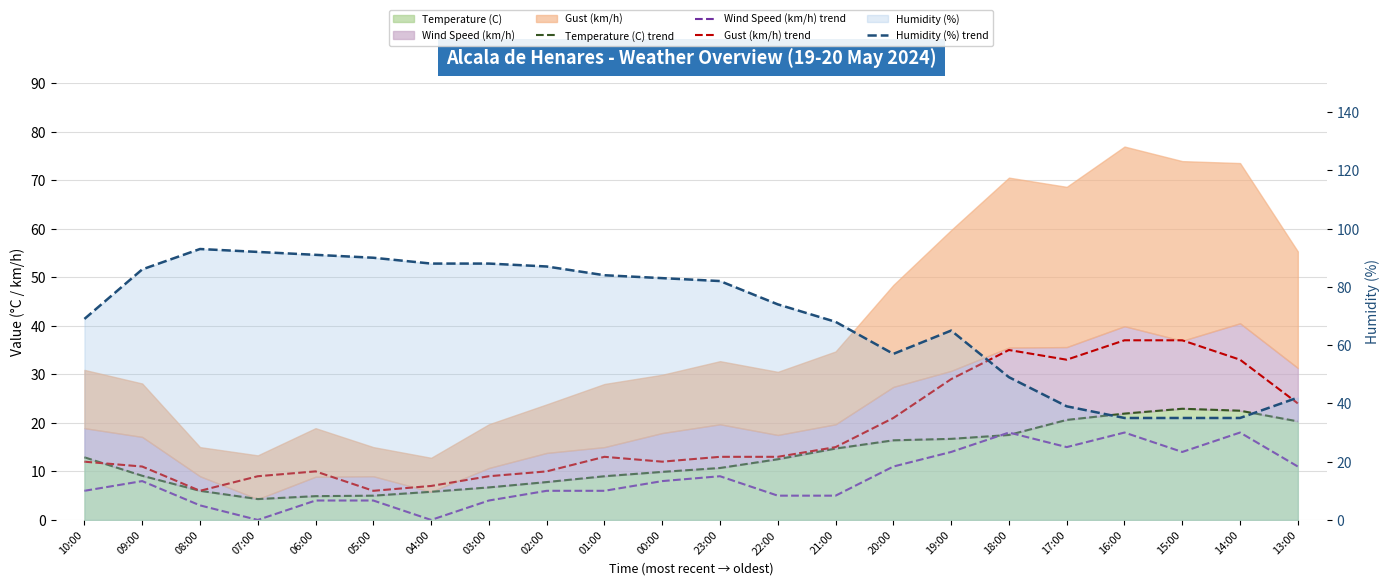

True or false: Humidity (%) trend and Wind Speed (km/h) trend cross at least once.

False